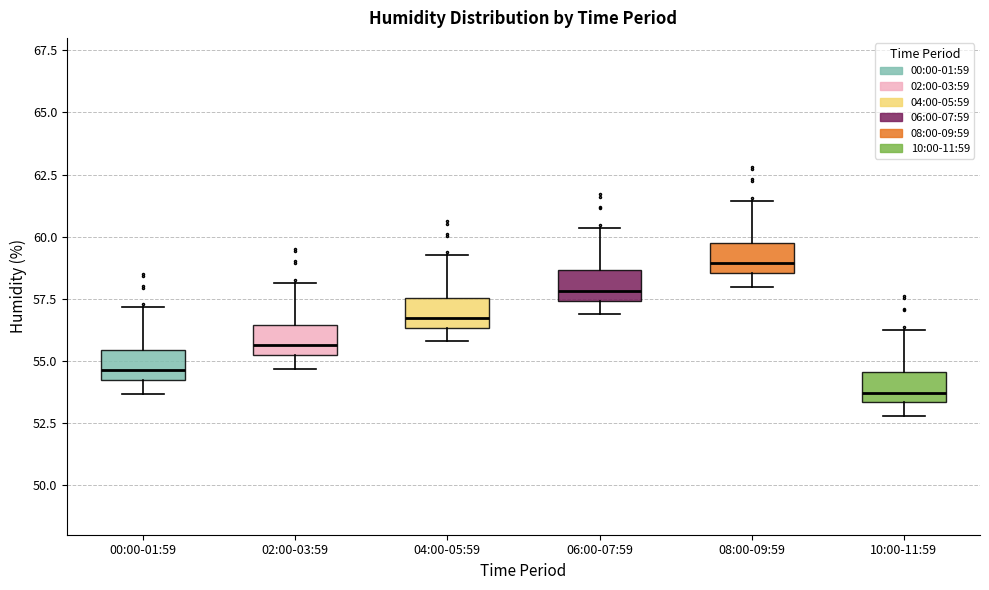

Reading left to right, transcribe this box plot: for each box, give where its median line is, the range the box spans, and where its two whiskers end, as read against the y-axis. The values are not printed on the chart, so give them approximately, as read against the axis.

00:00-01:59: median 54.5, box 54.0 to 55.5, whiskers 53.5 to 57.0
02:00-03:59: median 55.5, box 55.0 to 56.5, whiskers 54.5 to 58.0
04:00-05:59: median 56.5 (just above the box's lower edge), box 56.5 to 57.5, whiskers 56.0 to 59.5
06:00-07:59: median 58.0, box 57.5 to 58.5, whiskers 57.0 to 60.5
08:00-09:59: median 59.0, box 58.5 to 59.5, whiskers 58.0 to 61.5
10:00-11:59: median 53.5 (just above the box's lower edge), box 53.5 to 54.5, whiskers 53.0 to 56.5